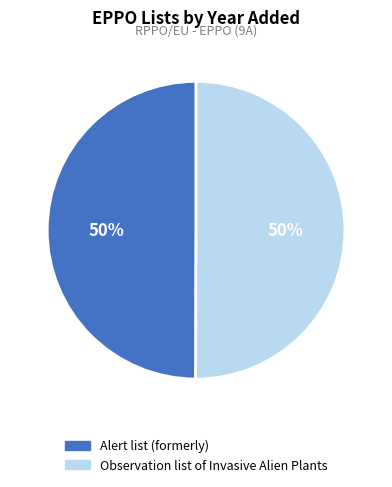

Combined, do Observation list of Invasive Alien Plants and Alert list (formerly) account for over 50%?

Yes